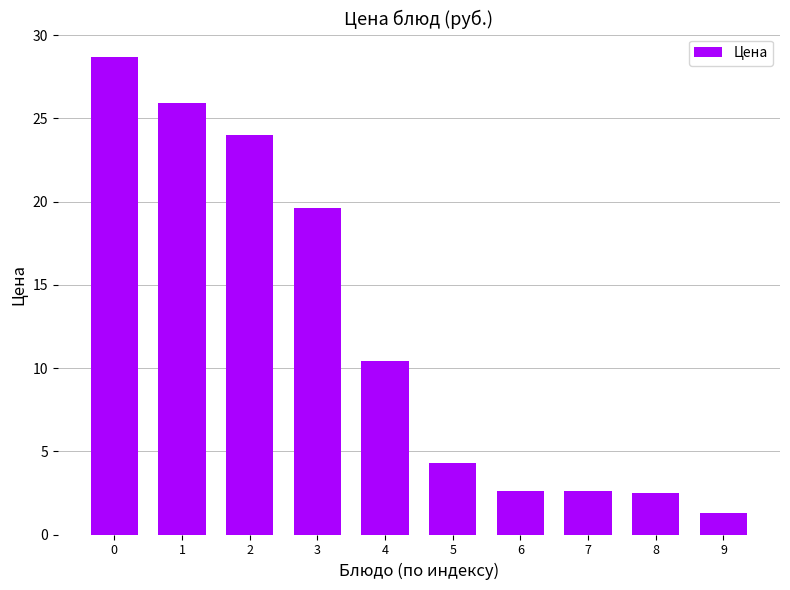

How many data points are above 10?

5